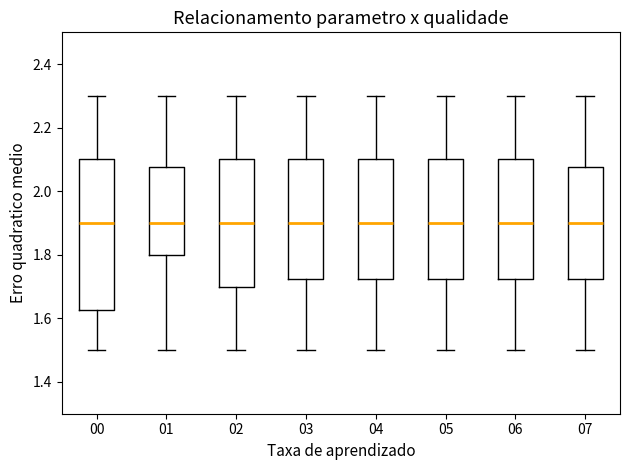

Reading left to right, transcribe this box plot: for each box, give where its median line is, the range the box spans, and where its two whiskers end, as read against the y-axis. The values are not printed on the chart, so give them approximately, as read against the axis.

00: median 1.90, box 1.62 to 2.10, whiskers 1.50 to 2.30
01: median 1.90, box 1.80 to 2.08, whiskers 1.50 to 2.30
02: median 1.90, box 1.70 to 2.10, whiskers 1.50 to 2.30
03: median 1.90, box 1.72 to 2.10, whiskers 1.50 to 2.30
04: median 1.90, box 1.72 to 2.10, whiskers 1.50 to 2.30
05: median 1.90, box 1.72 to 2.10, whiskers 1.50 to 2.30
06: median 1.90, box 1.72 to 2.10, whiskers 1.50 to 2.30
07: median 1.90, box 1.72 to 2.08, whiskers 1.50 to 2.30